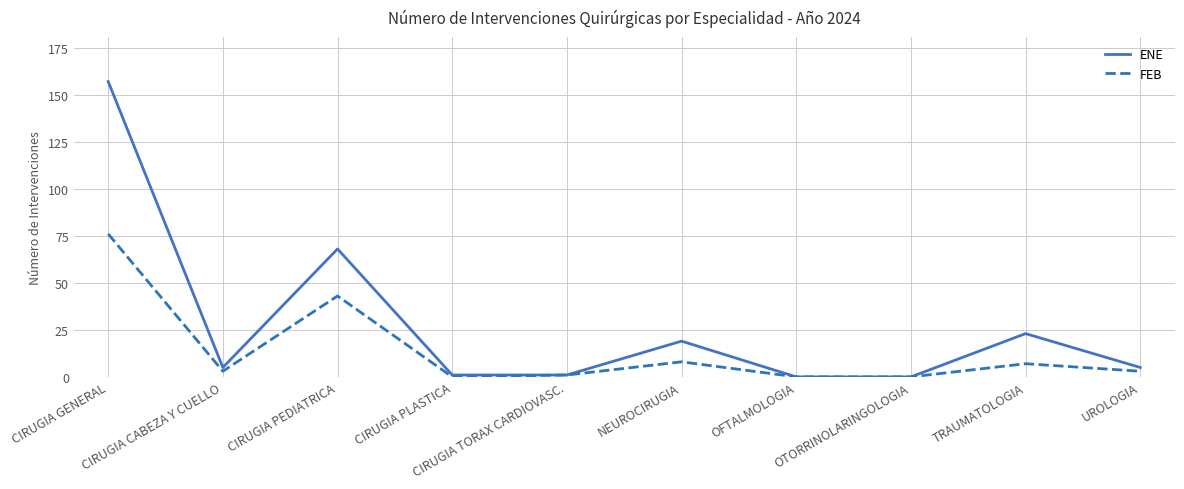

At which label is FEB closest to 38?

CIRUGIA PEDIATRICA